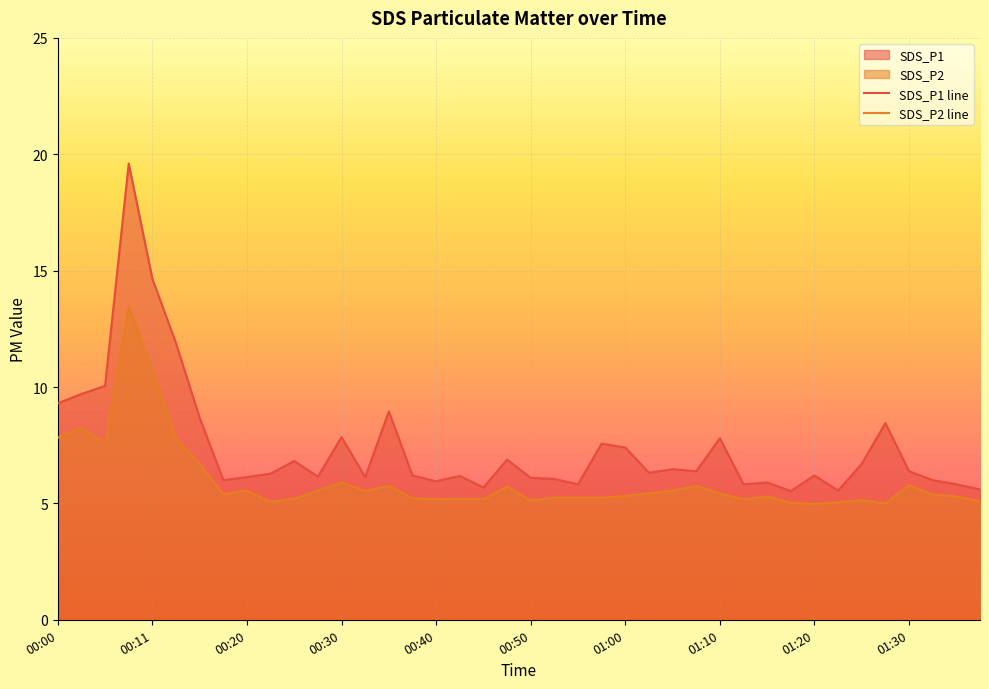

What is the label of the 15th point from the left?

00:35